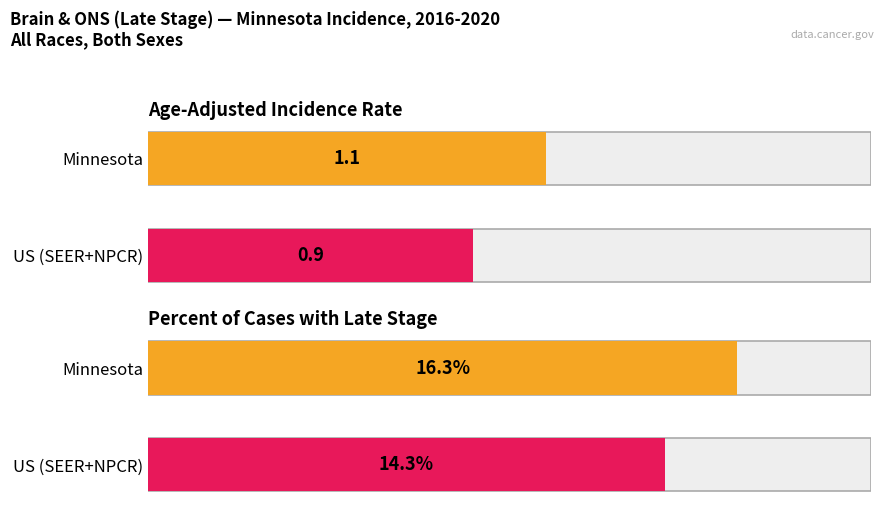

What is the label of the 2nd bar from the left?

US (SEER+NPCR)